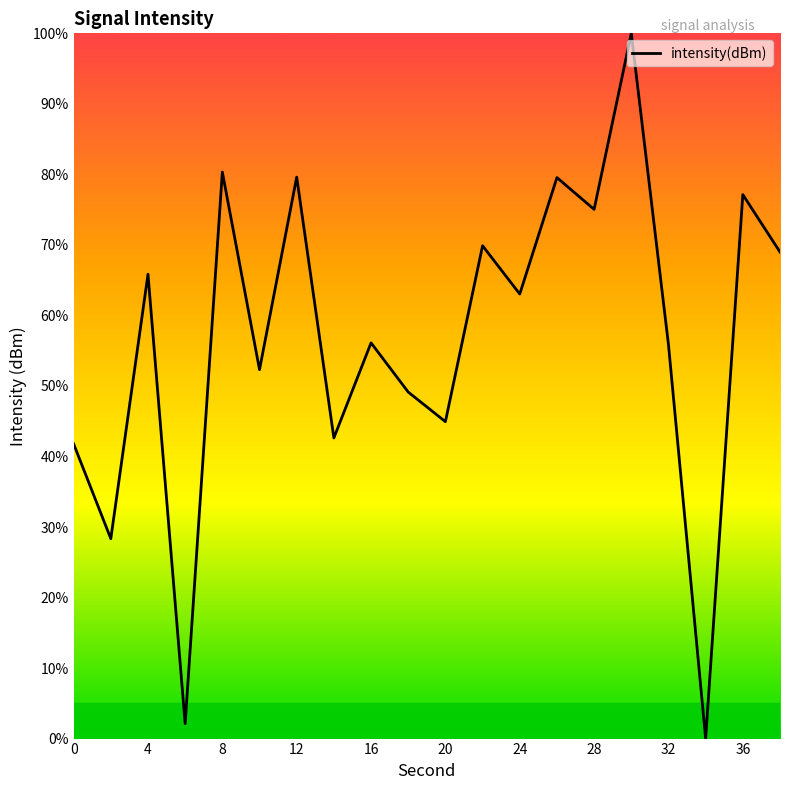

What is the maximum value shown in the chart?

100.0